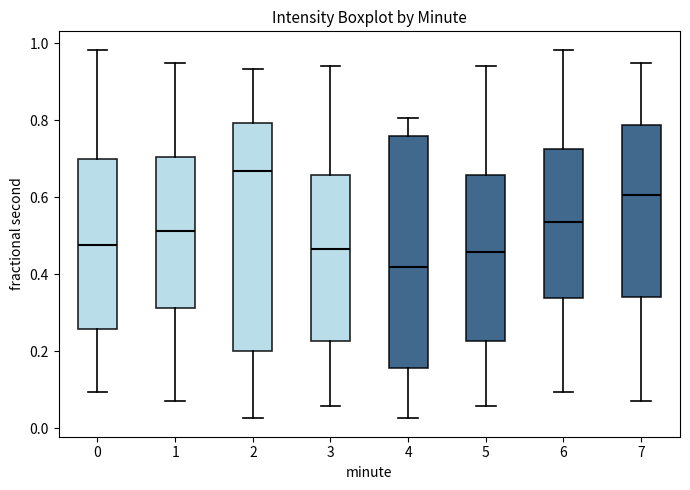

Which box's median line is the lowest?

4